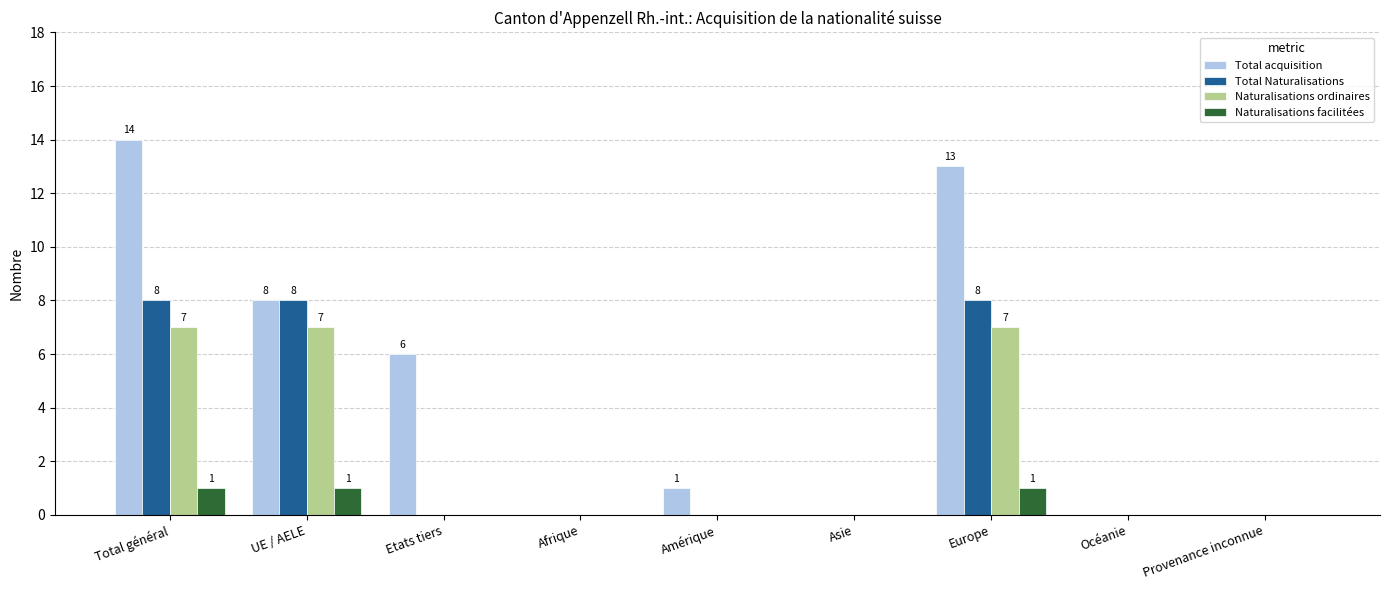

Which series has the largest range (max minus min)?

Total acquisition